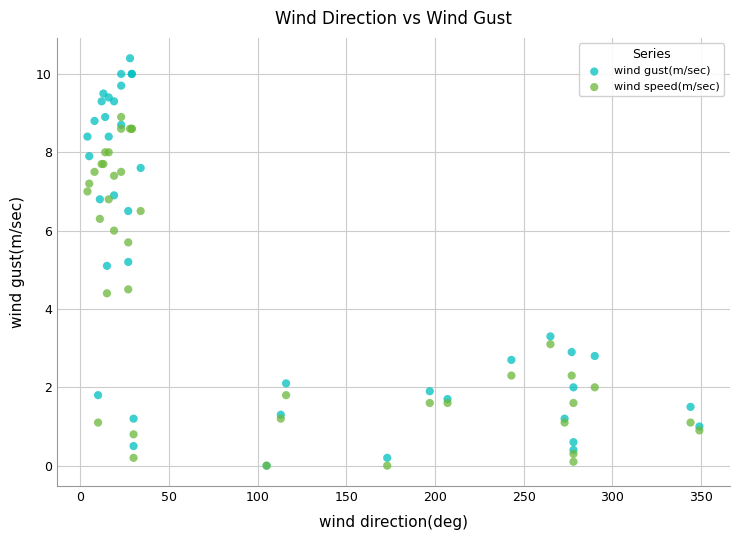

What are all the series names shown in the legend?

wind gust(m/sec), wind speed(m/sec)